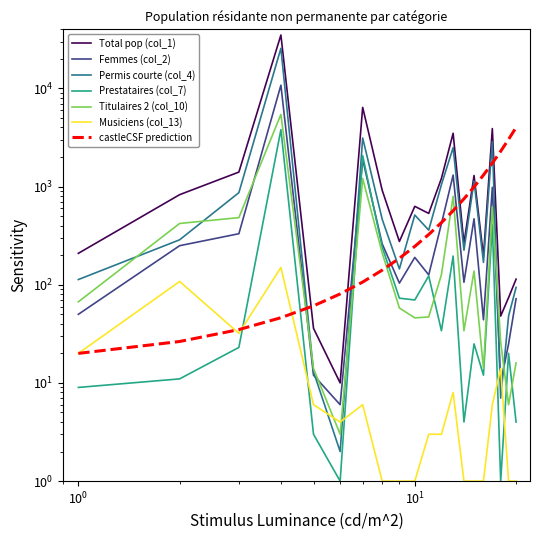

What is the difference between the maximum and minimum values in the Prestataires (col_7) series?

3796